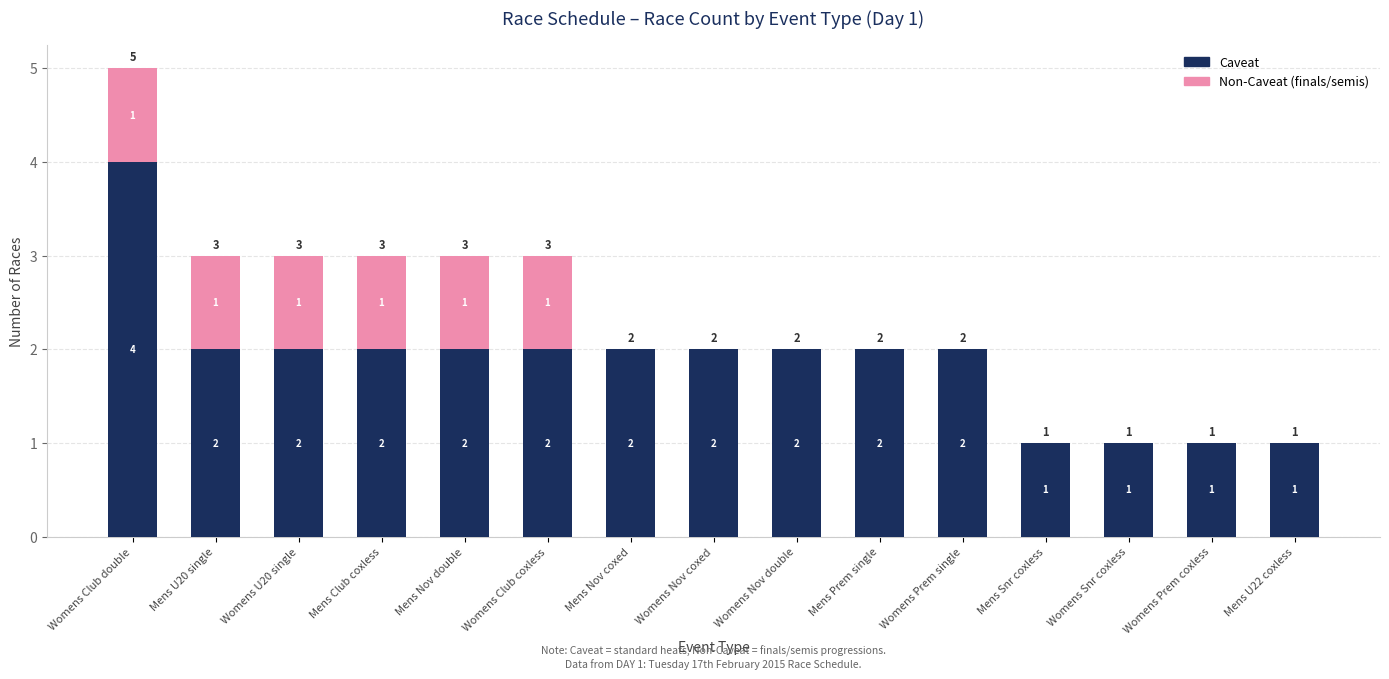

At which category is the sum across all series the highest?

Womens Club double